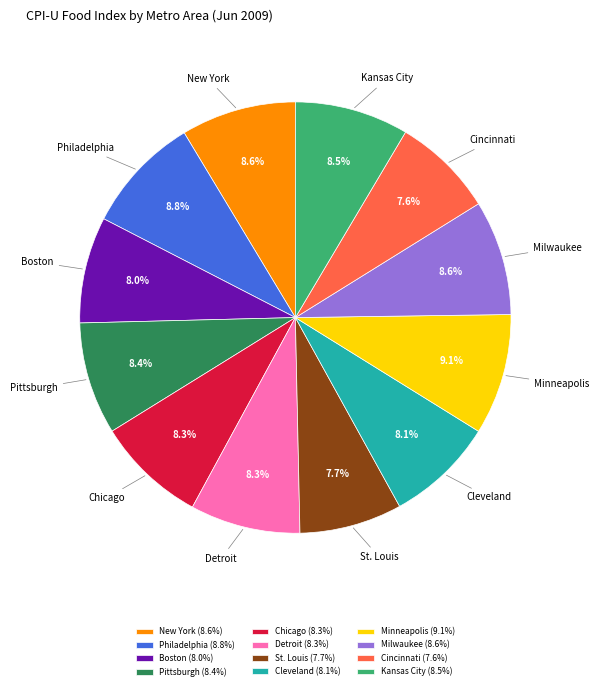

Combined, do Cincinnati and New York account for over 50%?

No